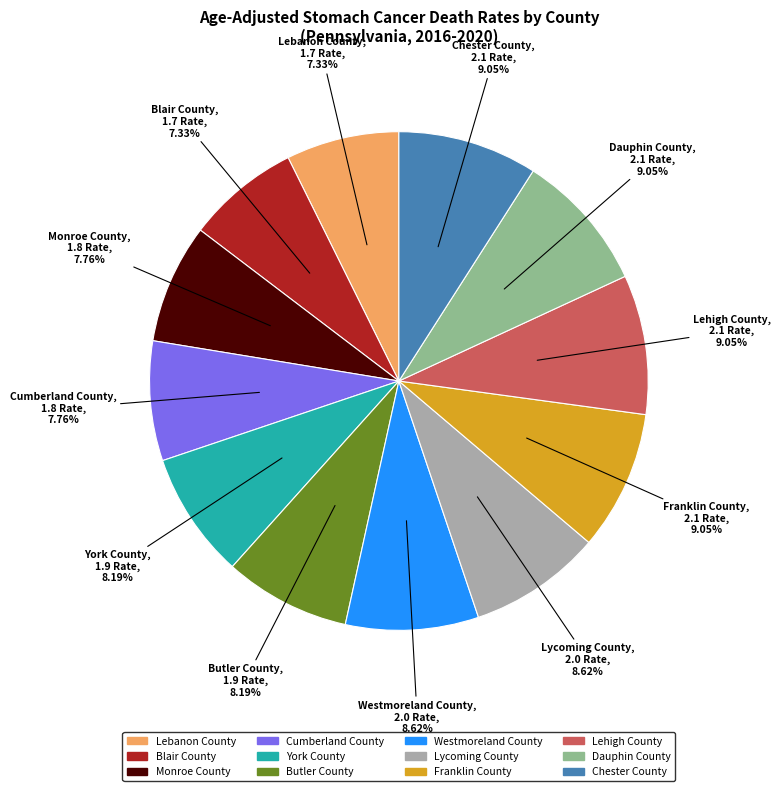

To the nearest percent, what is the combined percentage of Monroe County and Butler County?

16%